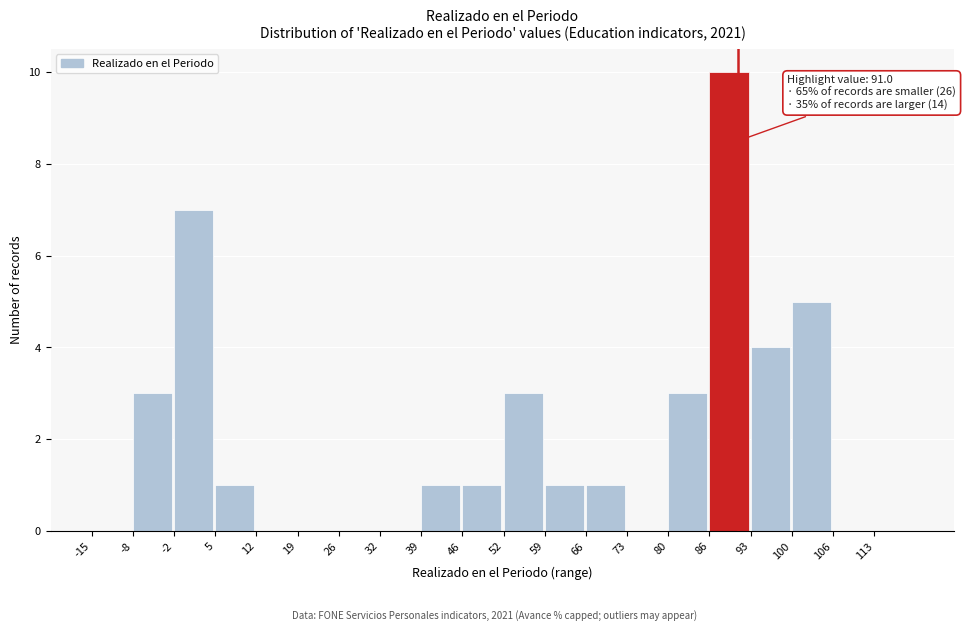

Which range on the x-axis has the tallest bar?

86 to 93